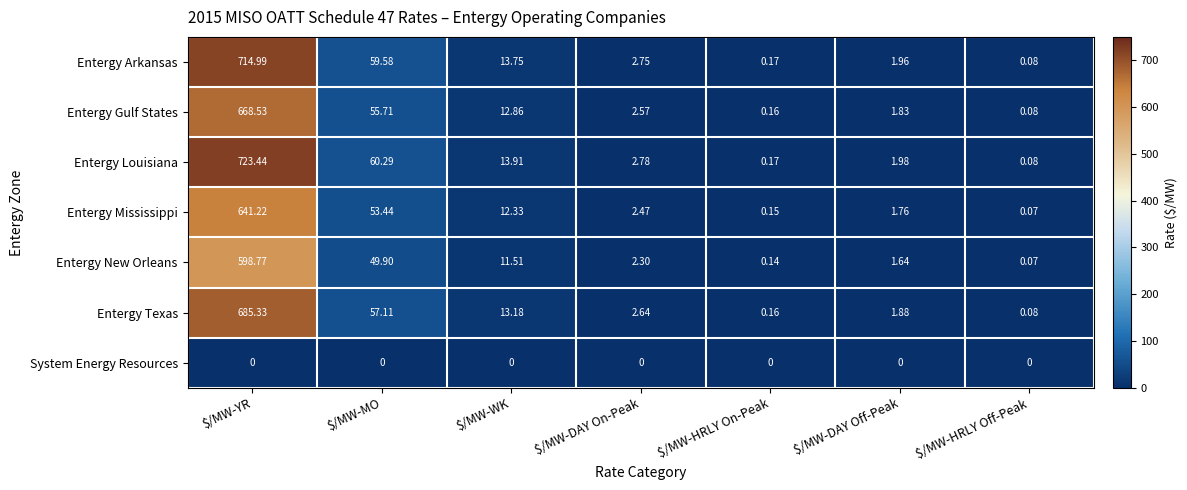

How many distinct data groups are displayed?

7